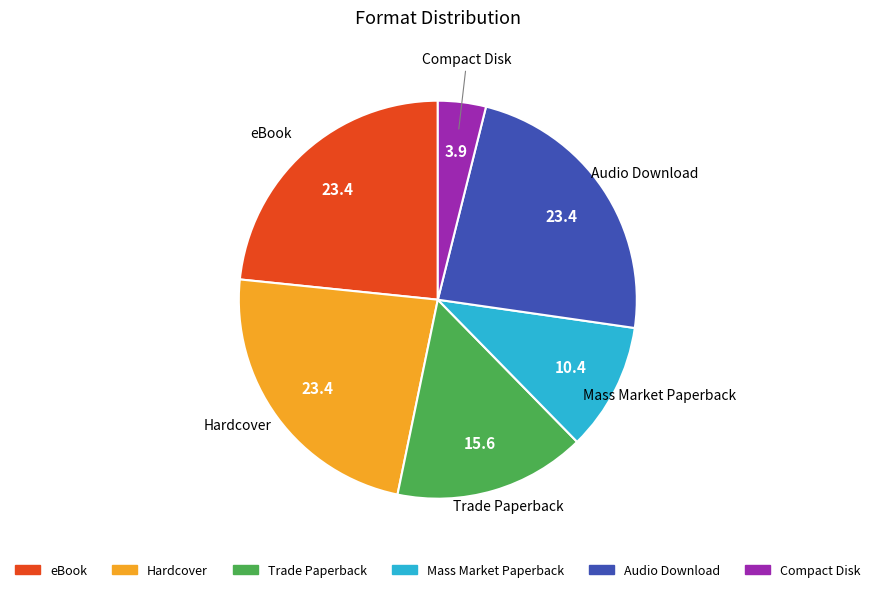

What is the ratio of the value at Audio Download to the value at eBook?

1.0